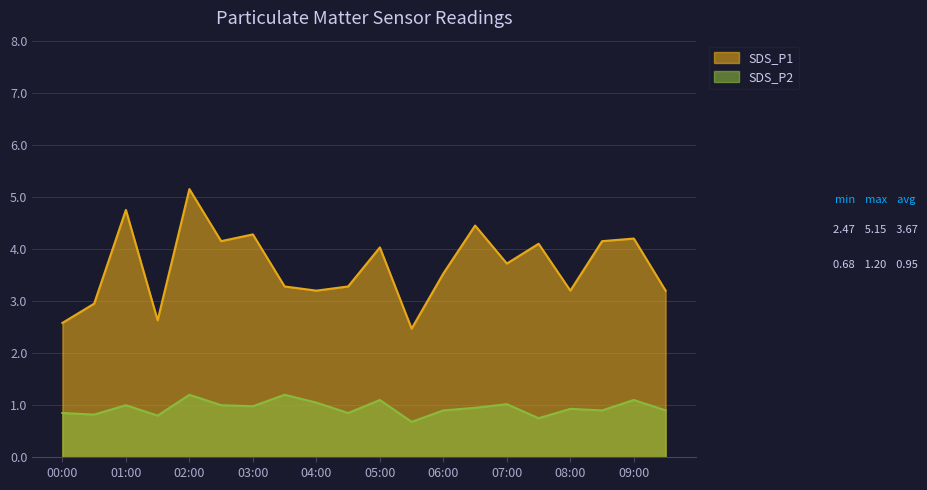

What position from the left is 00:00?

1